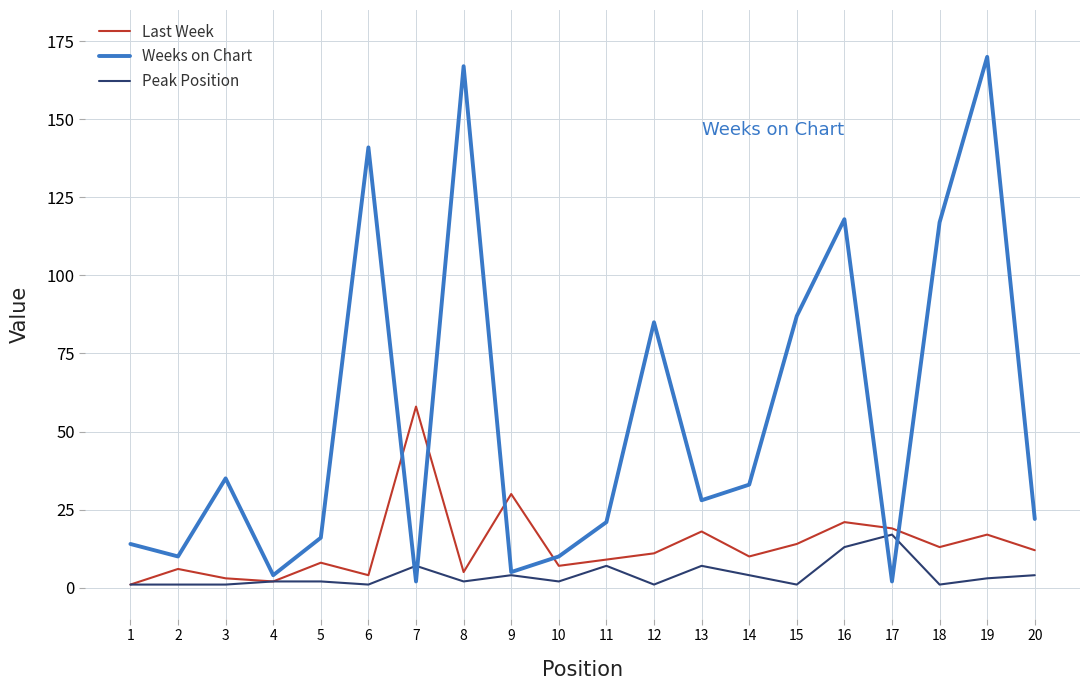

Which series has the largest total across all categories?

Weeks on Chart